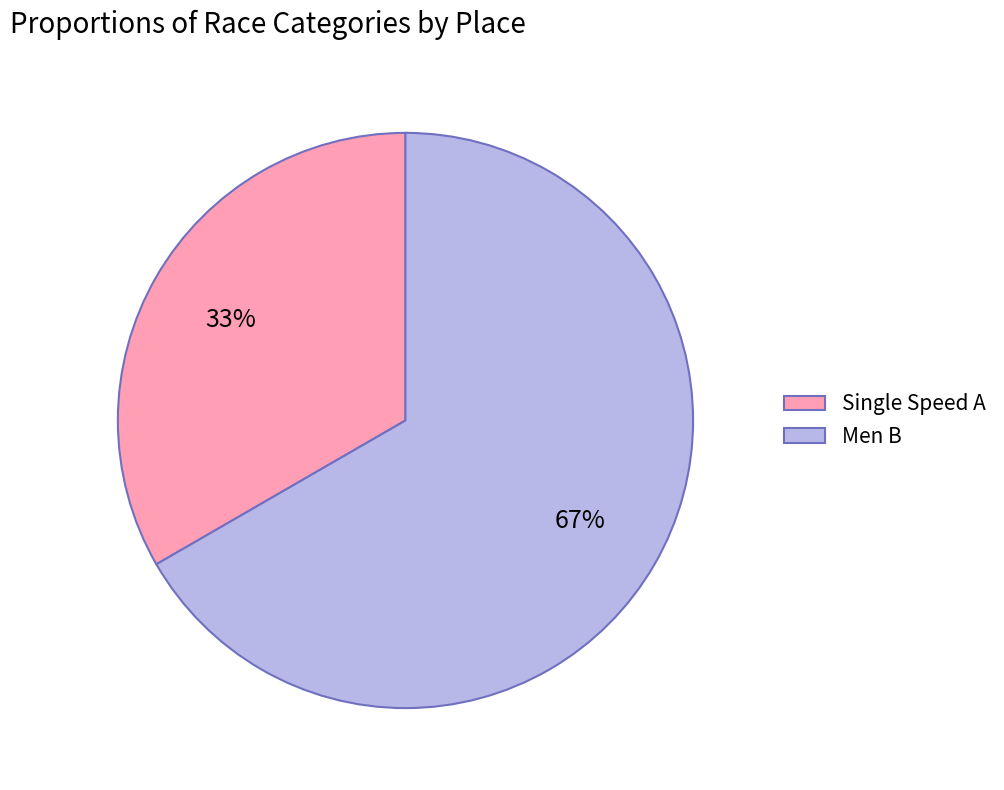

Is the sum of Single Speed A and Men B greater than half?

Yes